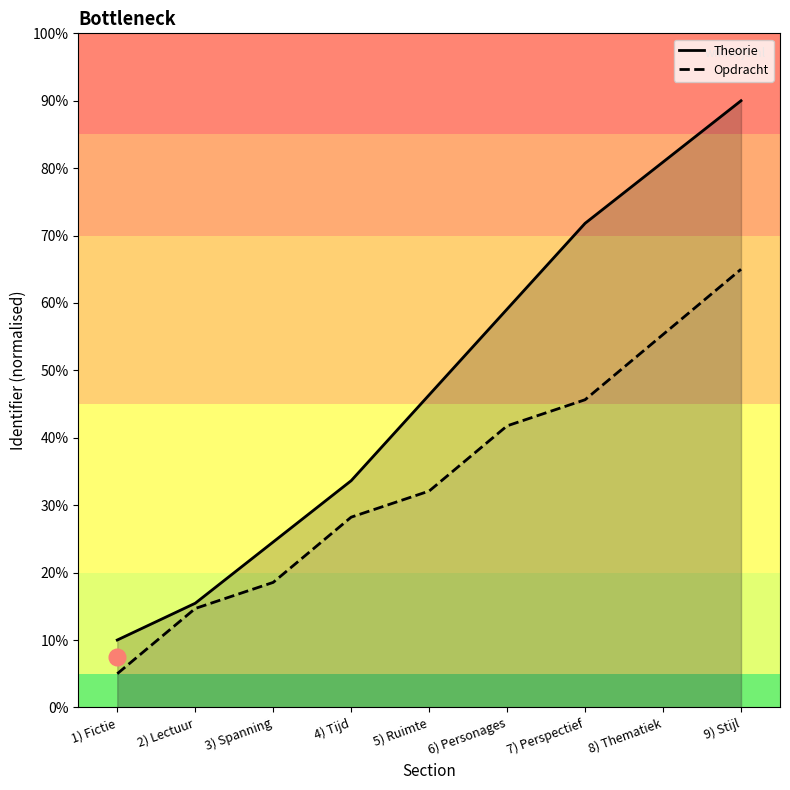

Is the value of Theorie at 3) Spanning greater than the value of Opdracht at 5) Ruimte?

No